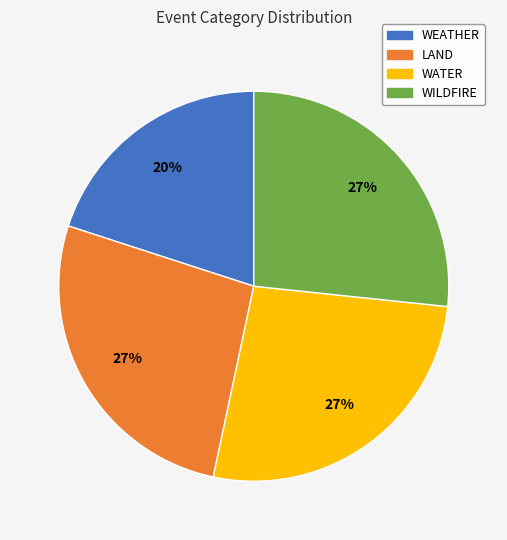

Which category has the smallest portion of the pie?

WEATHER